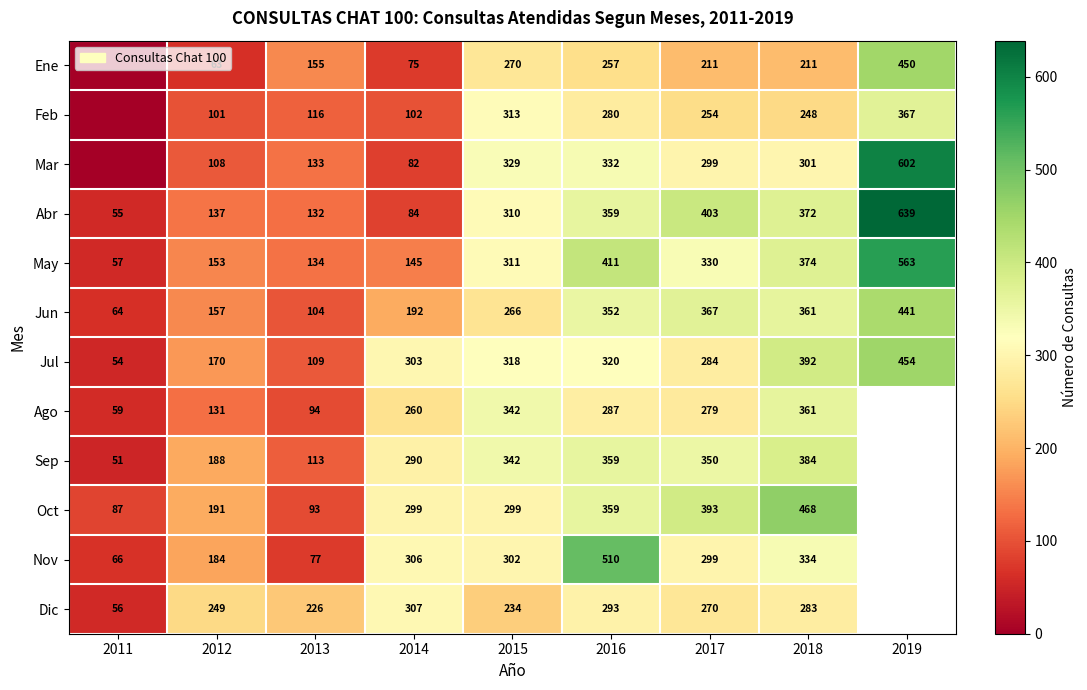

Where is Abr nearest to the value 347?

2016